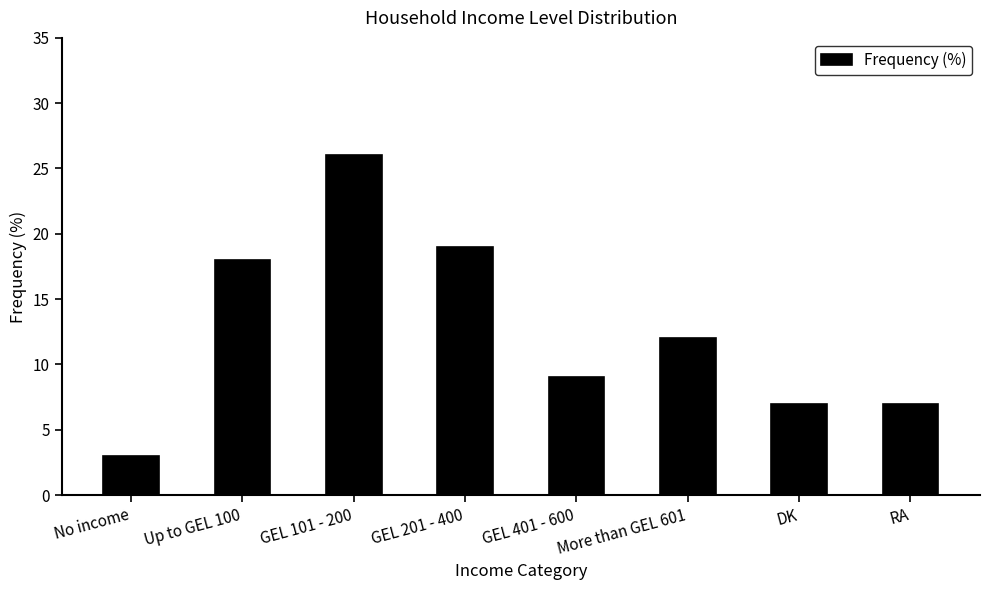

Reading left to right, extract all data points from this chart.

3	18	26	19	9	12	7	7